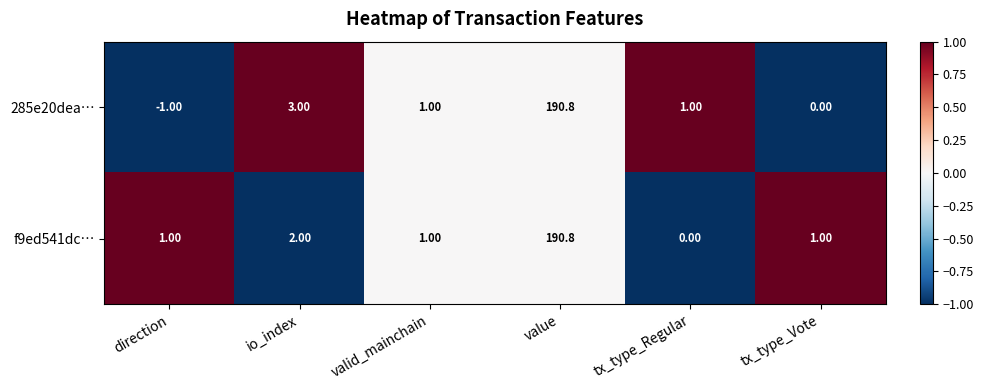

Between io_index and valid_mainchain, which series saw the biggest shift?

285e20dea…